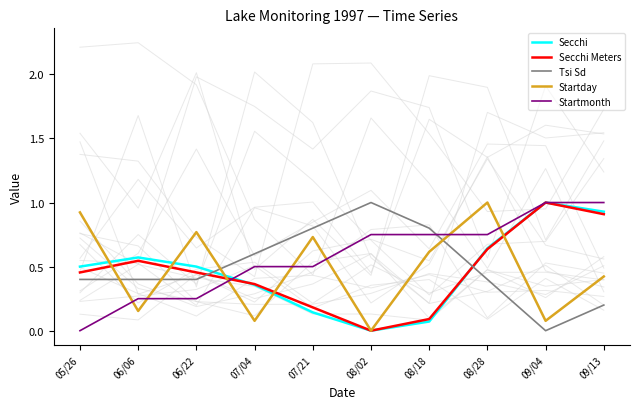

Between 05/26 and 07/04, which series saw the biggest shift?

Startday